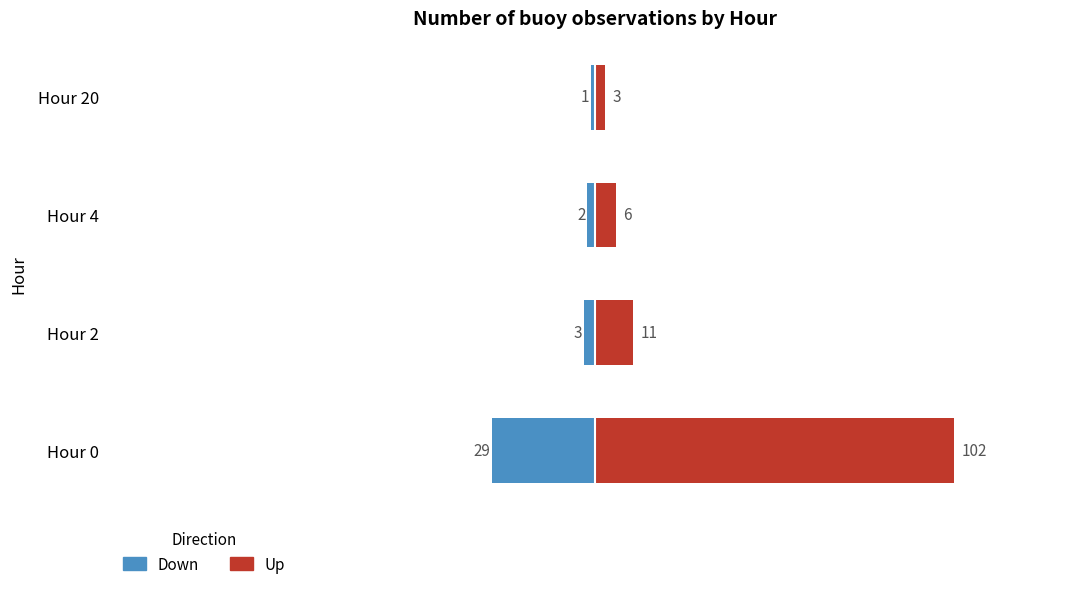

List the series in order of their overall mean, lowest first.

Down, Up